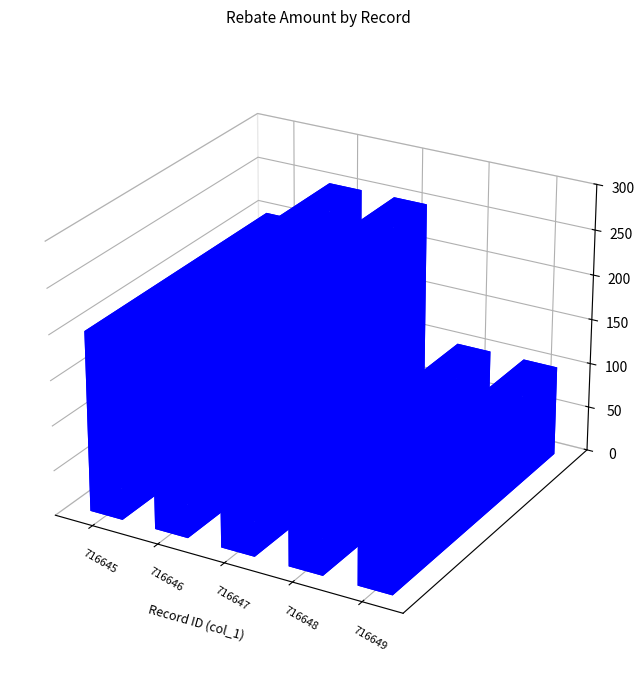

What is the maximum value shown in the chart?

250